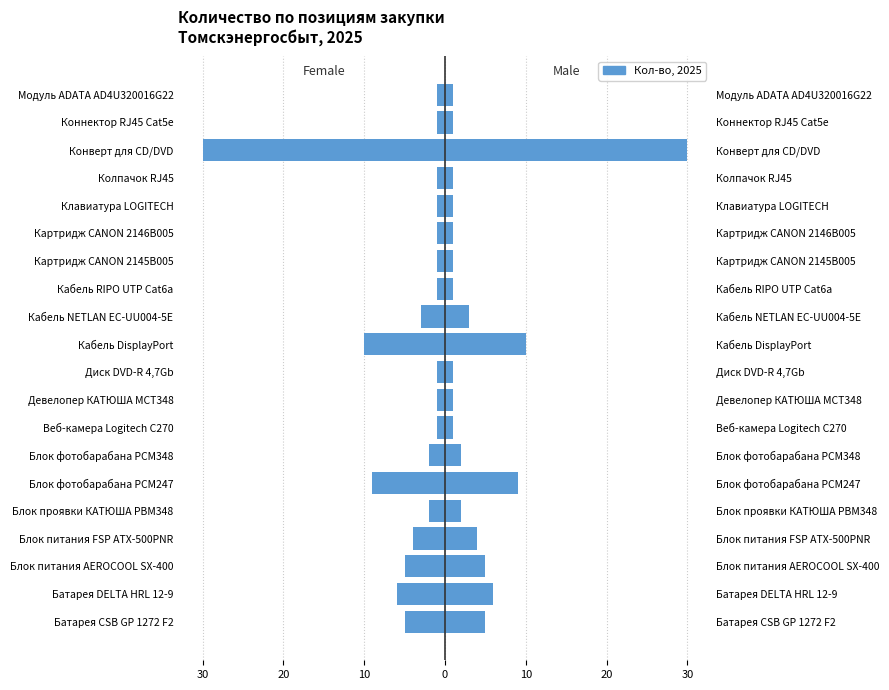

At how many categories does at least one series exceed -4?

20